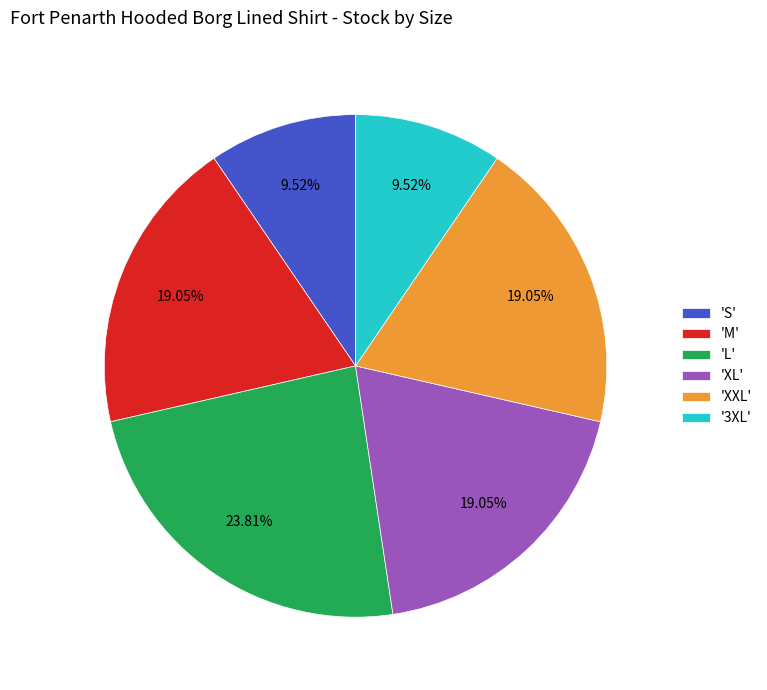

How many segments does this pie chart have?

6